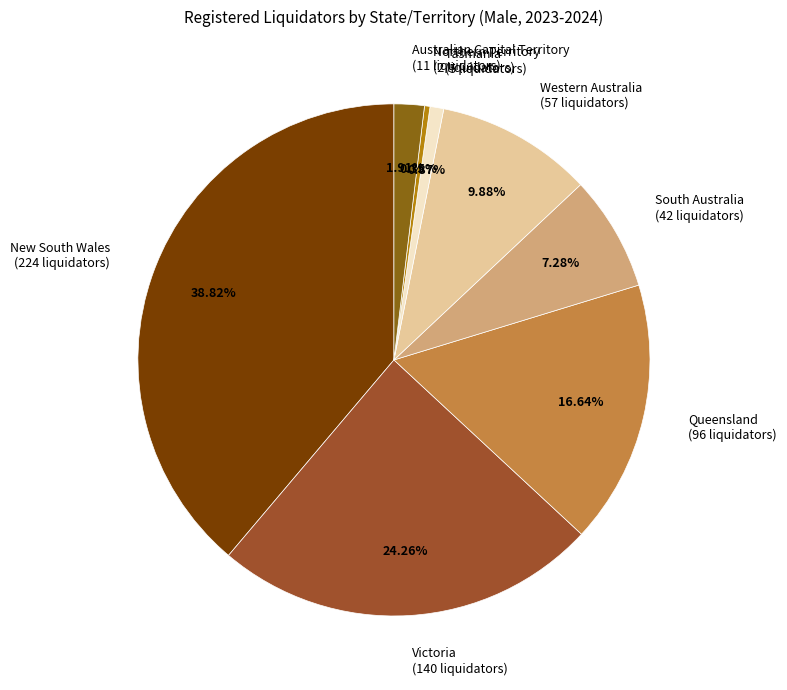

Rank the categories by value from lowest to highest.

Northern Territory (2 liquidators), Tasmania (5 liquidators), Australian Capital Territory (11 liquidators), South Australia (42 liquidators), Western Australia (57 liquidators), Queensland (96 liquidators), Victoria (140 liquidators), New South Wales (224 liquidators)